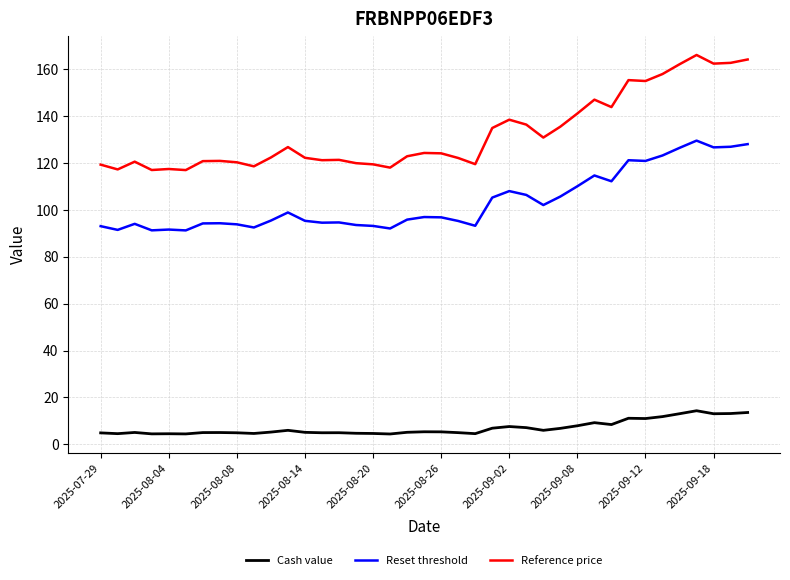

What is the difference between the maximum and minimum values in the Cash value series?

9.9